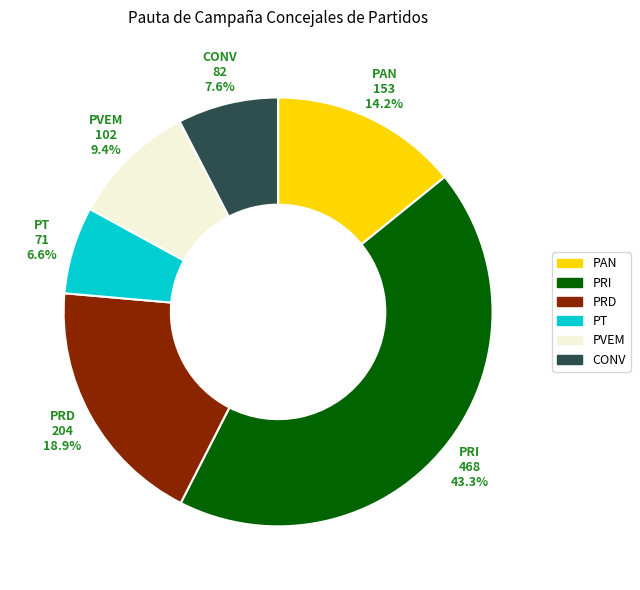

What percentage do PT and PRD together represent?

25.5%